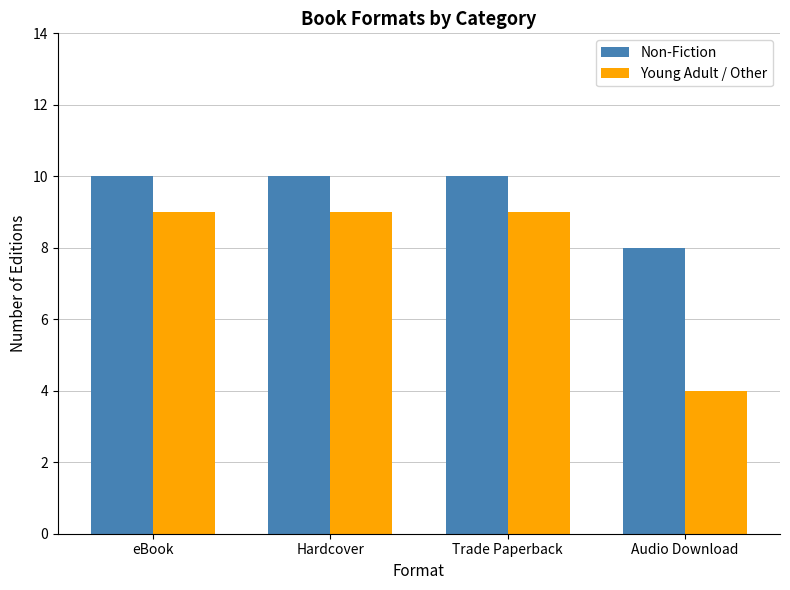

Rank the series at eBook from highest to lowest value.

Non-Fiction, Young Adult / Other